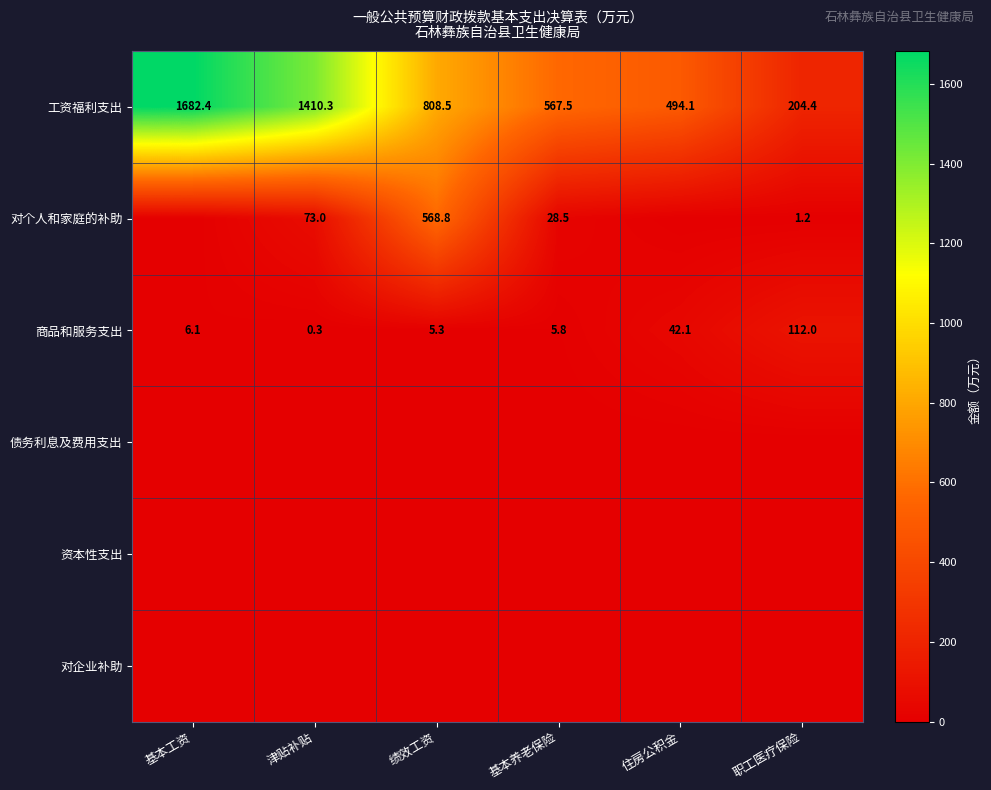

List the labels in order of 商品和服务支出 value, smallest first.

津贴补贴, 绩效工资, 基本养老保险, 基本工资, 住房公积金, 职工医疗保险